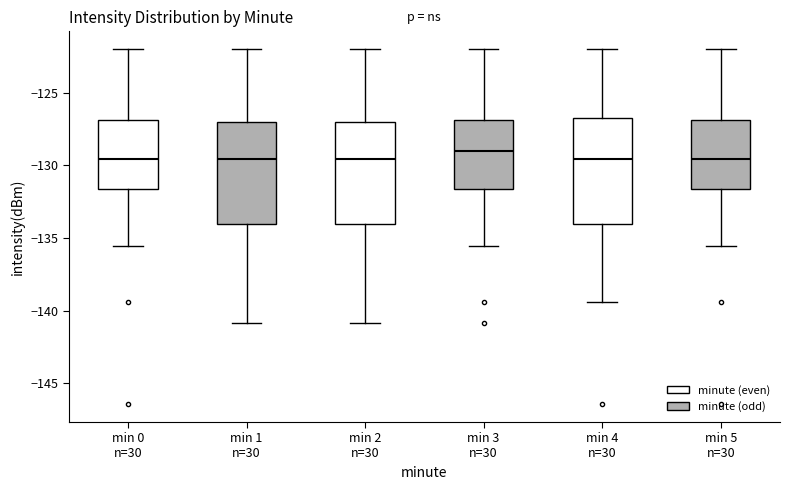

Where is the upper edge of the box for min 1 n=30 on the y-axis? The values are not printed on the chart, so give them approximately, as read against the axis.

-127.0